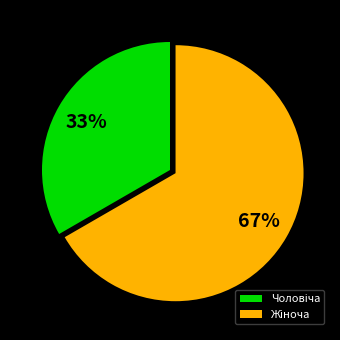

To the nearest percent, what is the average slice percentage?

50%